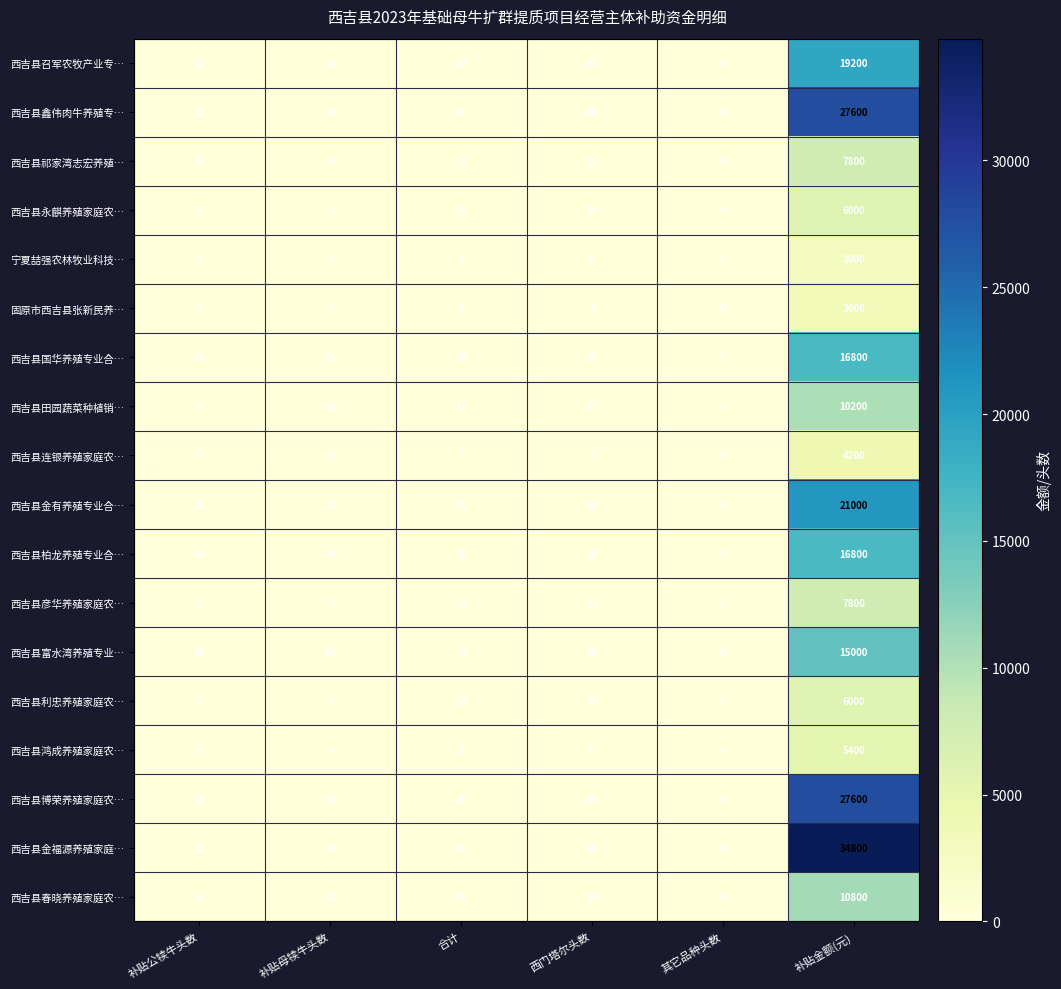

Which category has the highest value in the 西吉县金福源养殖家庭… series?

补贴金额(元)